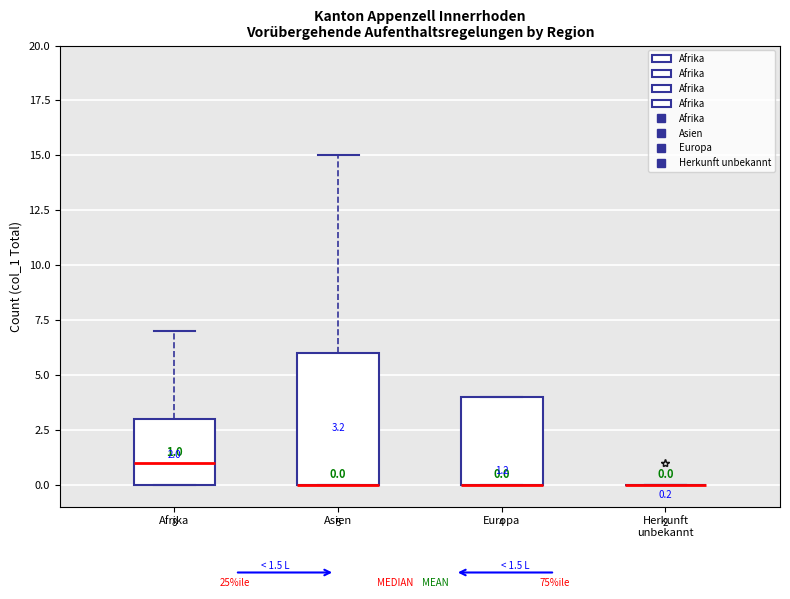

Comparing the boxes themselves (not the whiskers), which one is the tallest?

Asien